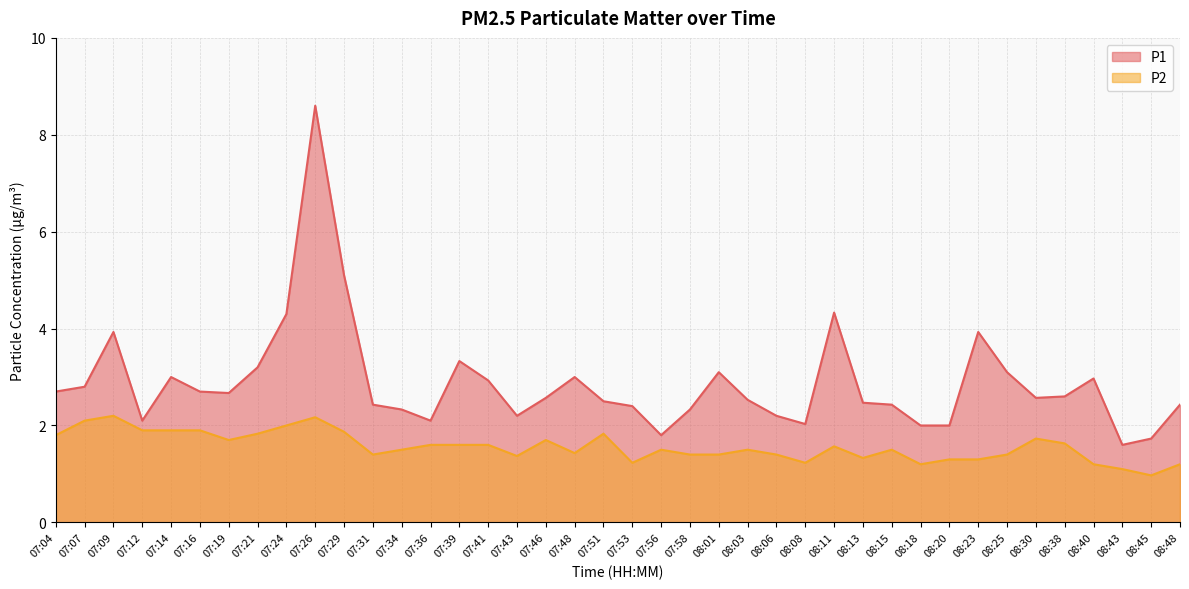

What is the sum of the P1 values at 07:04 and 07:19?

5.4